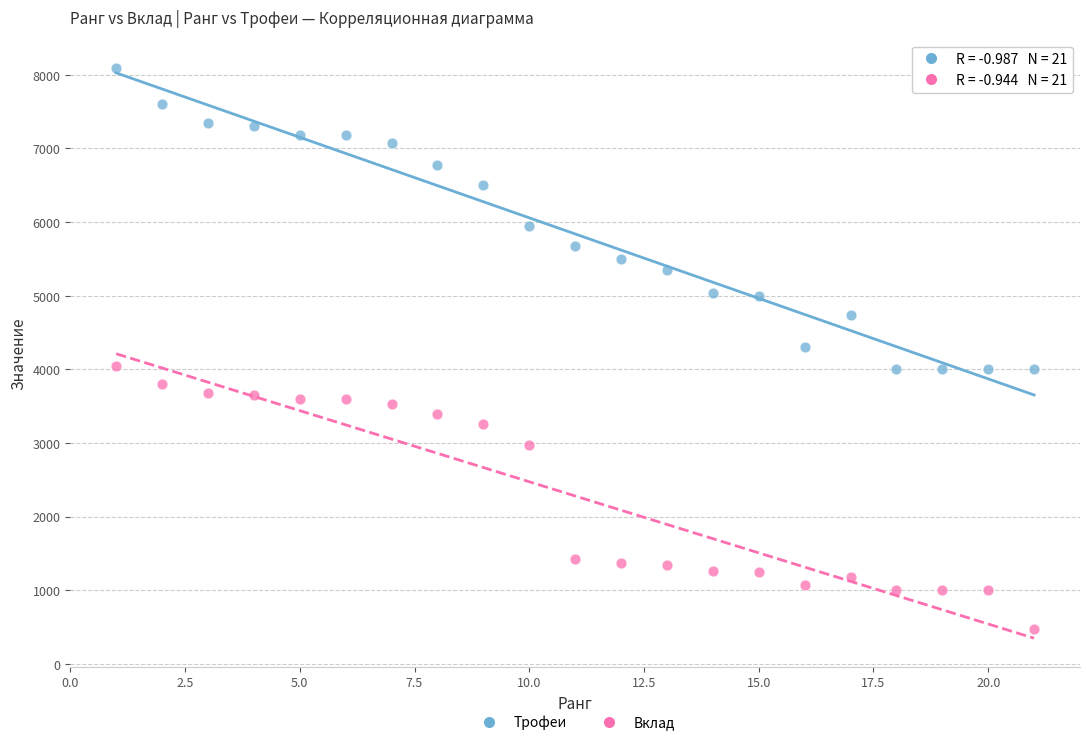

What are all the series names shown in the legend?

Трофеи, Вклад